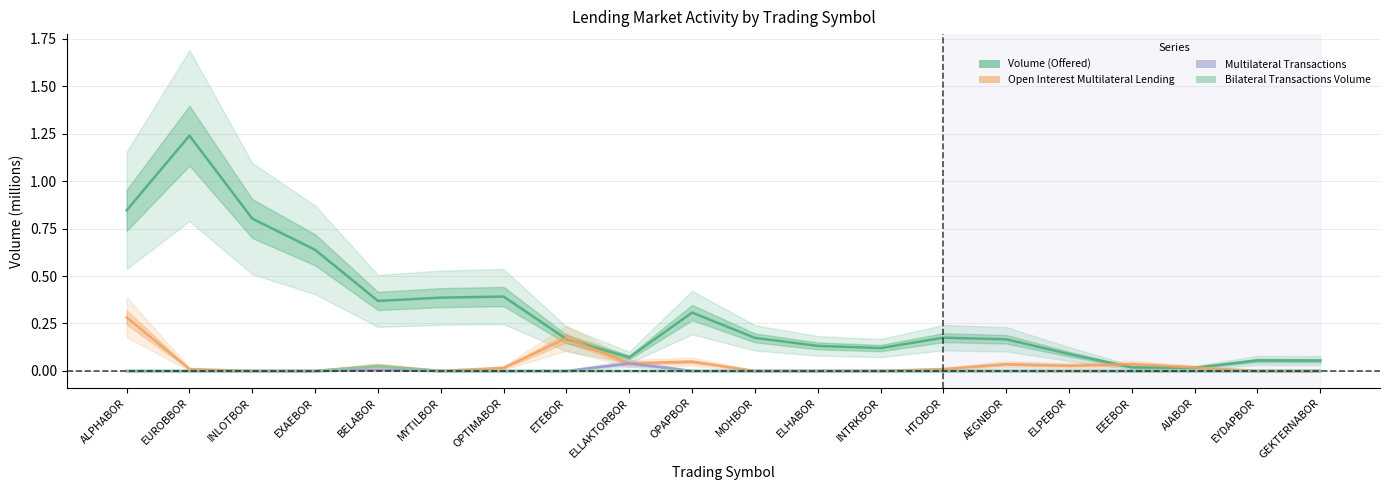

Which label corresponds to the largest value in the chart?

EUROBBOR